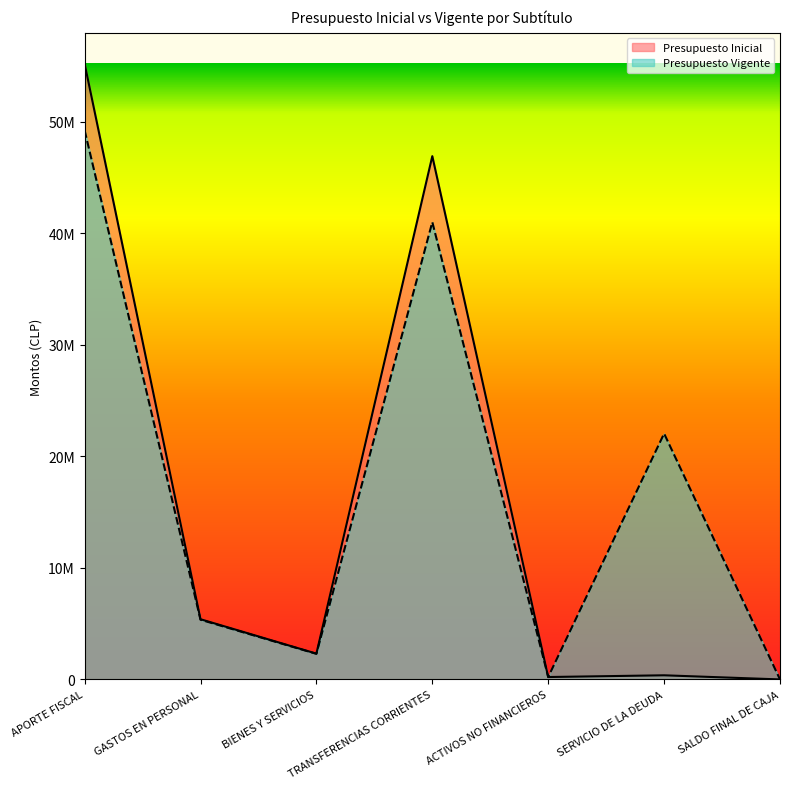

Is the value of Presupuesto Vigente at SERVICIO DE LA DEUDA greater than the value of Presupuesto Inicial at TRANSFERENCIAS CORRIENTES?

No